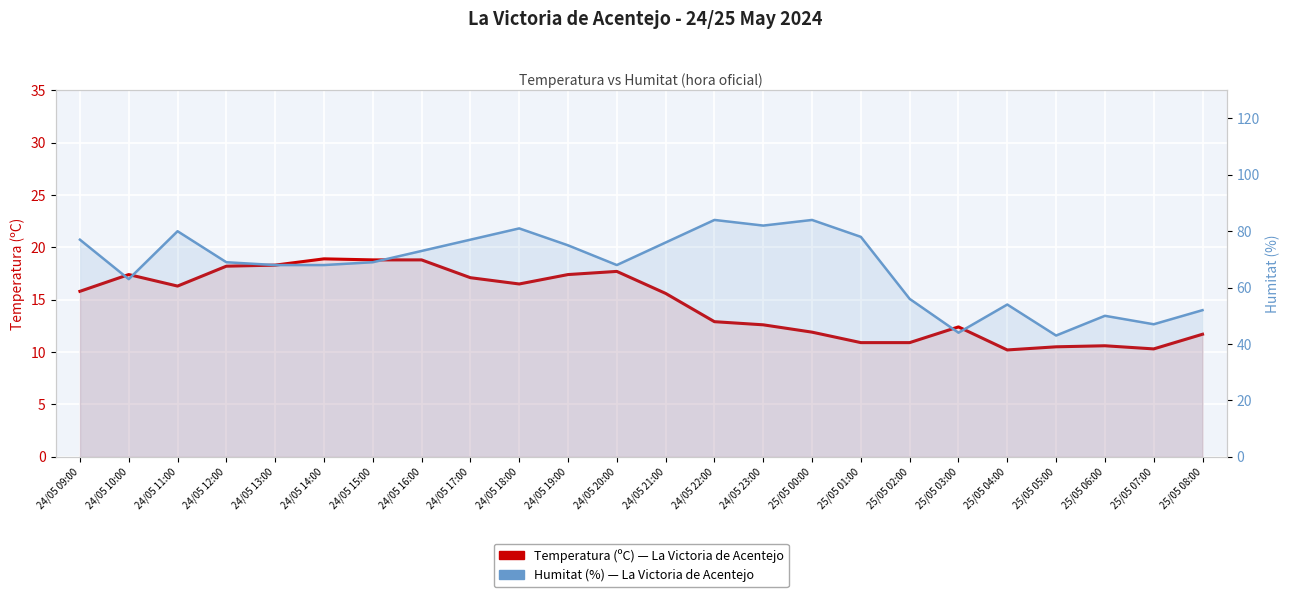

True or false: Humitat (%) has more than 2 points higher than both neighbors.

True